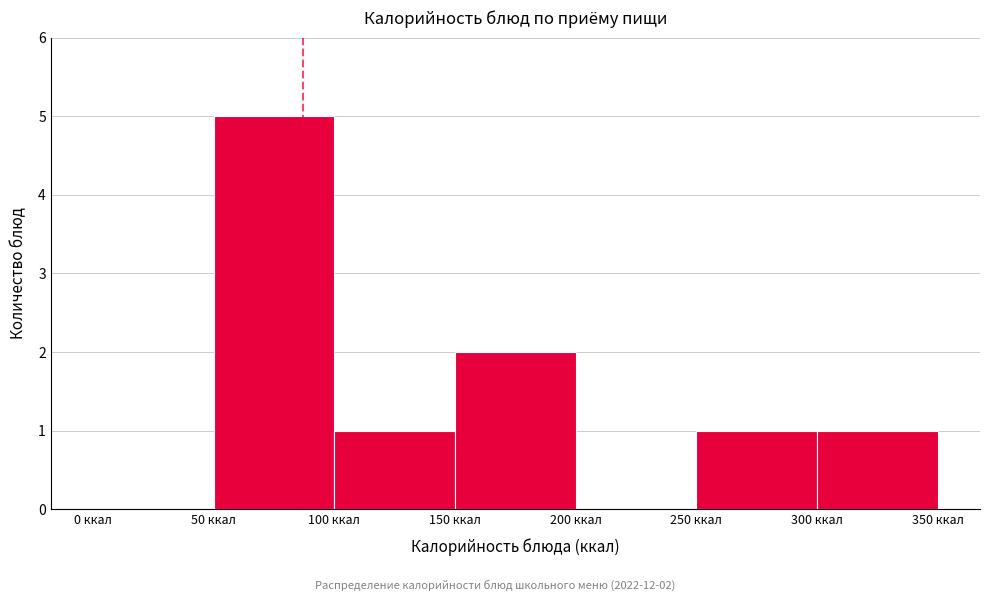

Which range on the x-axis has the tallest bar?

50 to 100